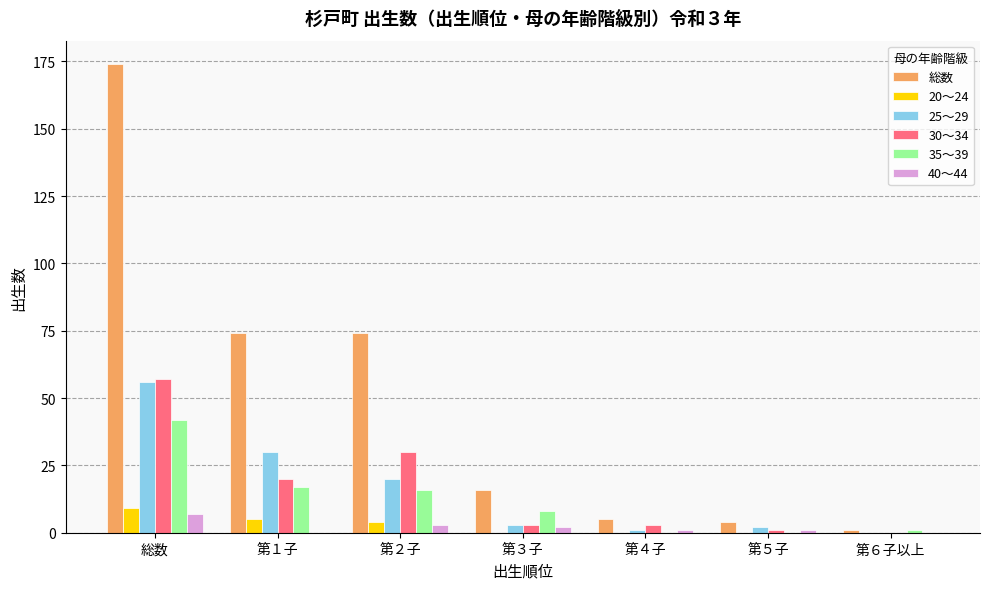

Is it true that 30～34 equals 0 at 第６子以上?

True